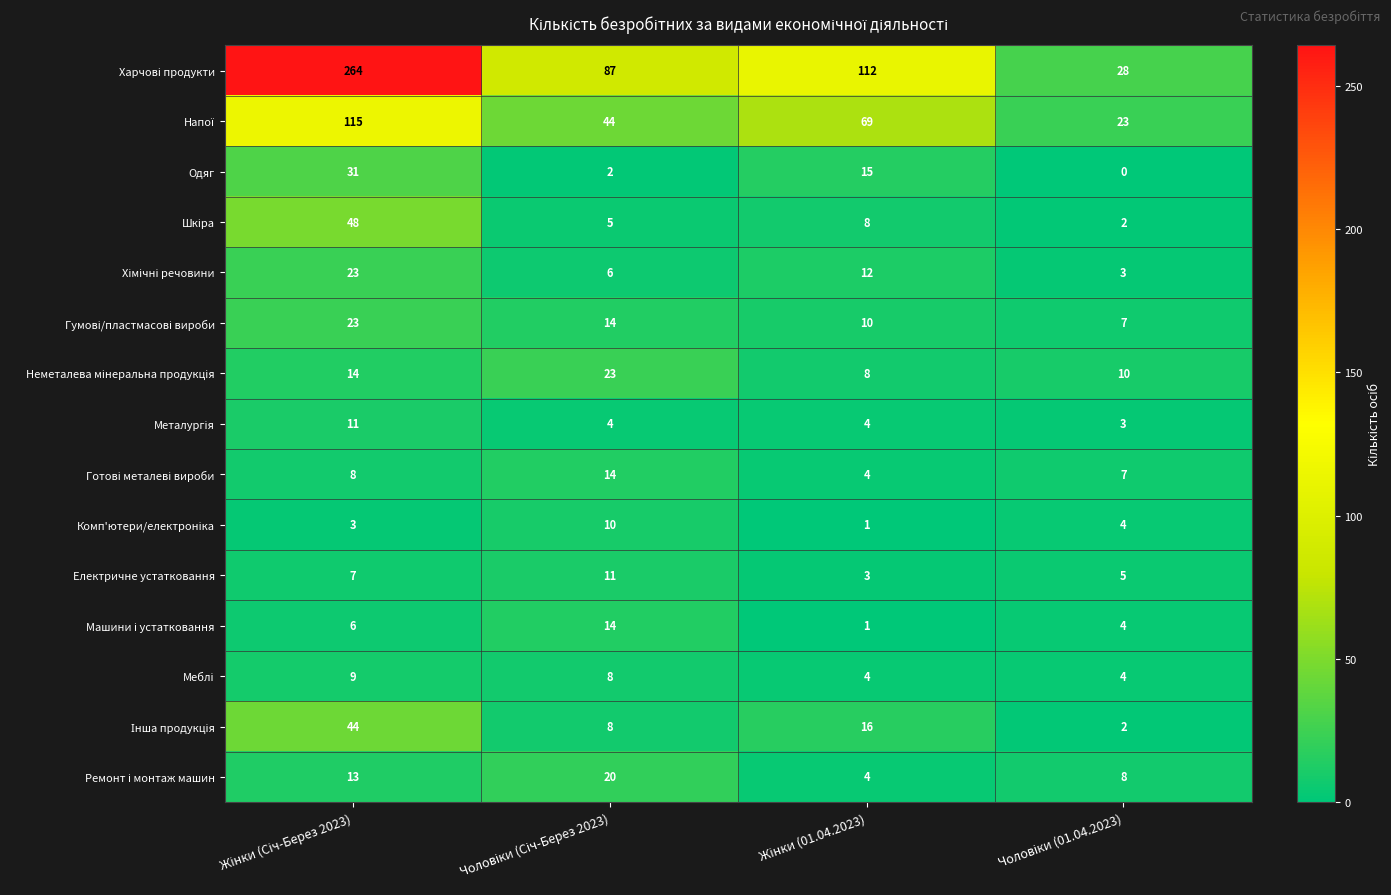

At how many categories does at least one series exceed 74?

3